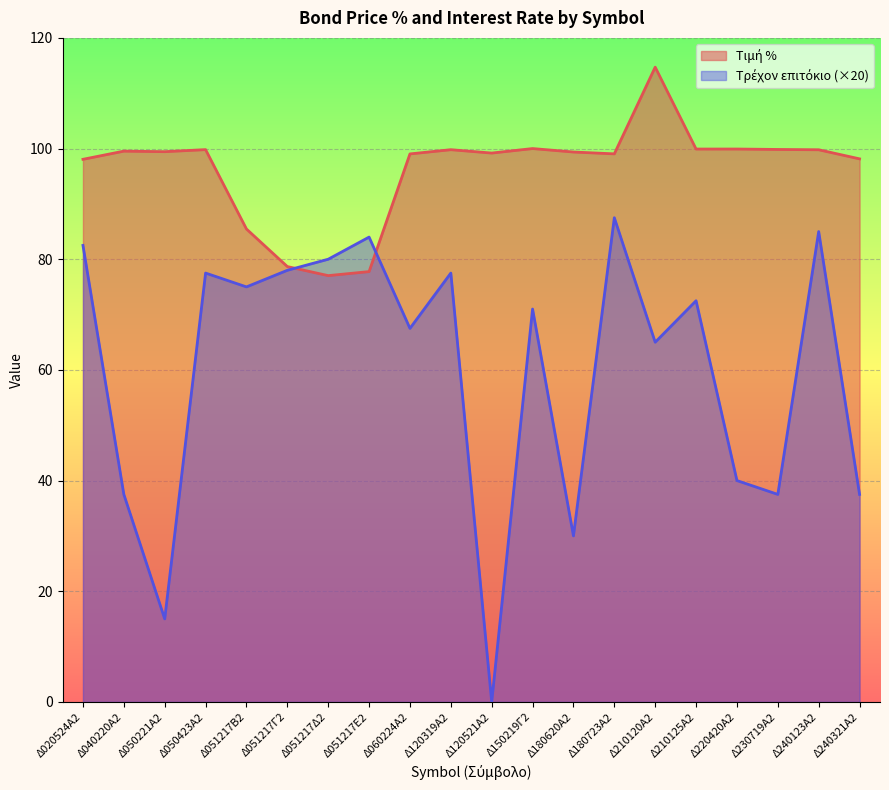

True or false: Τιμή % and Τρέχον επιτόκιο cross at least once.

True